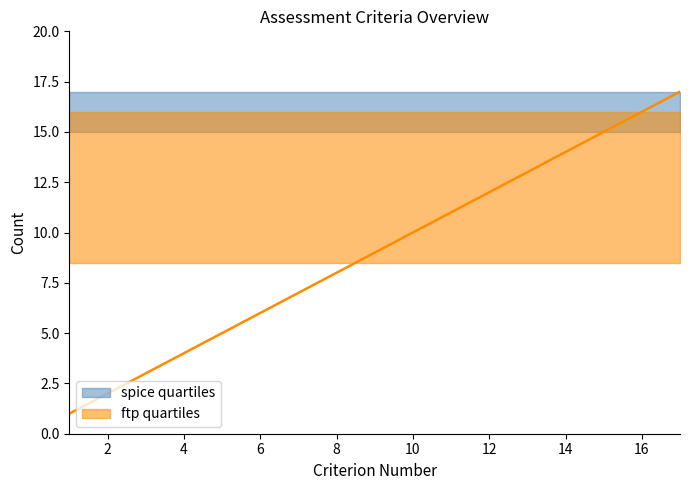

What is the difference between the maximum and second lowest values?

15